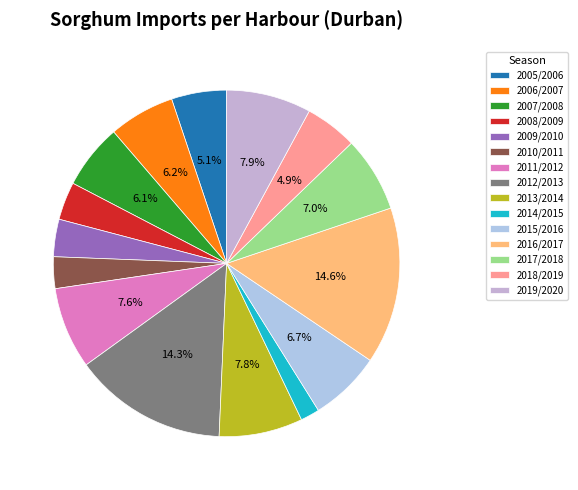

To the nearest percent, what percentage of the pie is 2011/2012?

8%